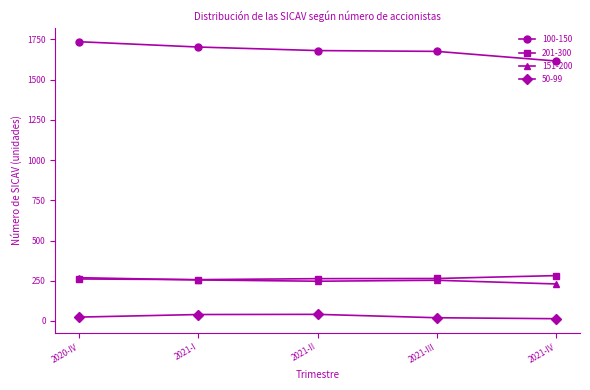

True or false: 201-300 has more than 2 interior local peaks.

False